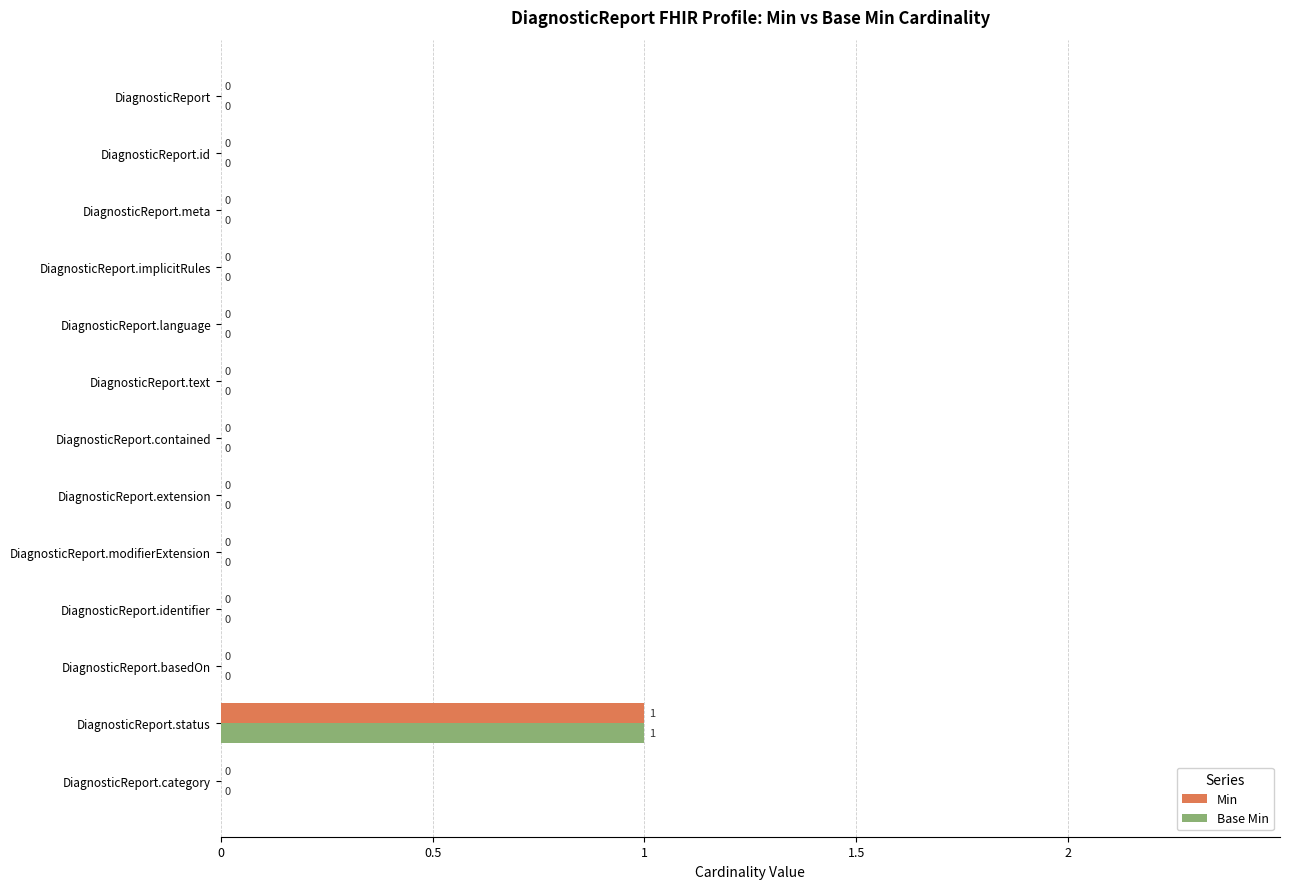

True or false: Min has a value of 0 at DiagnosticReport.meta.

True